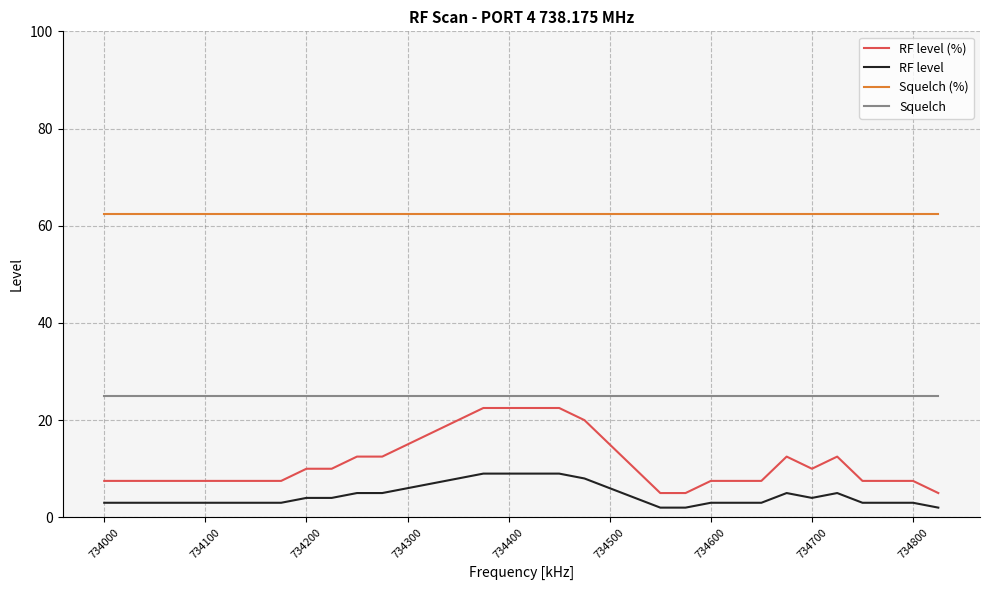

How many lines are shown in the chart?

4